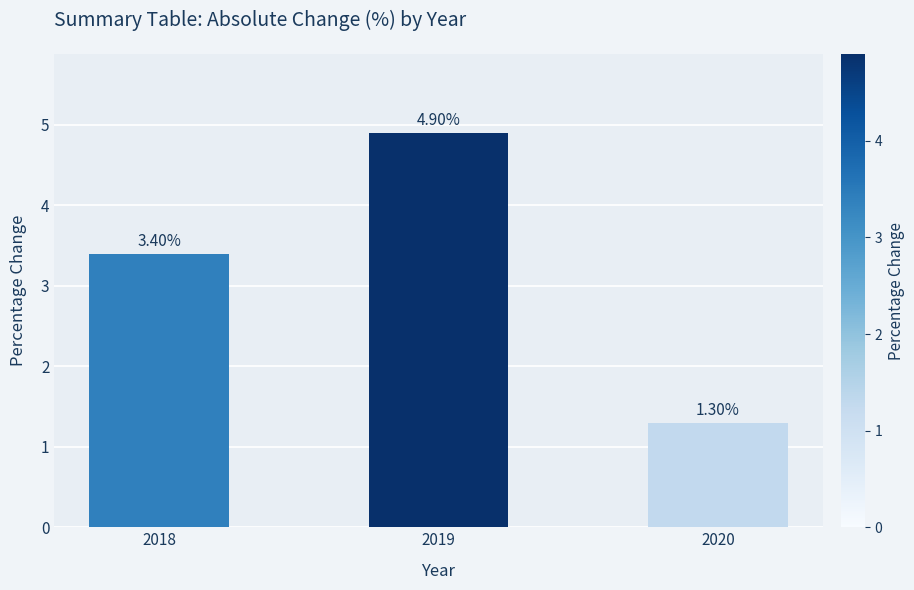

Which label corresponds to the largest value in the chart?

2019